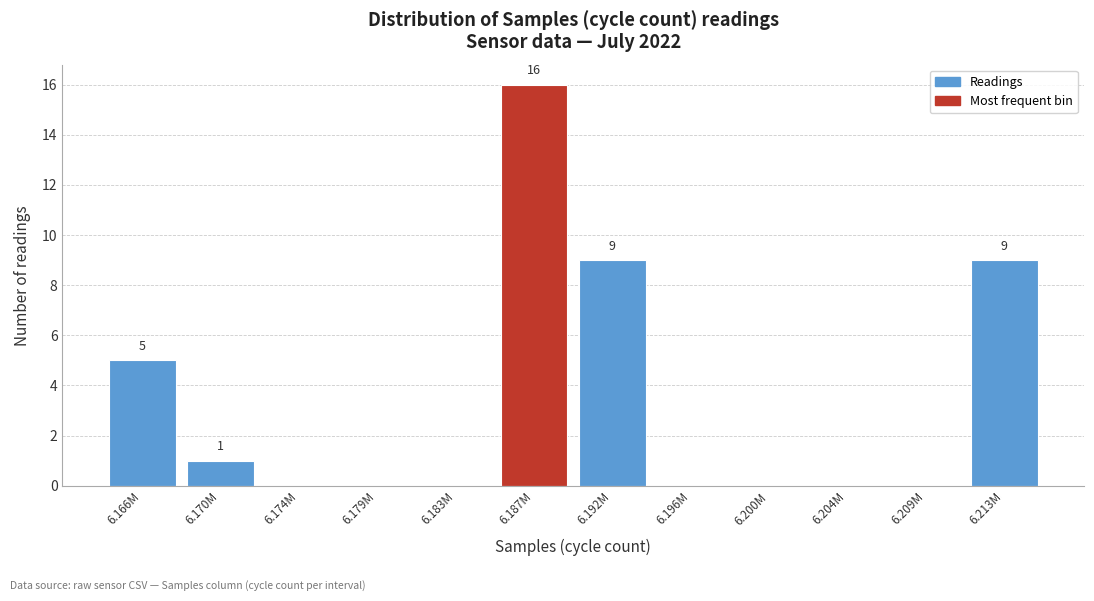

Reading left to right, extract all data points from this chart.

6.166M=5	6.170M=1	6.174M=0	6.179M=0	6.183M=0	6.187M=16	6.192M=9	6.196M=0	6.200M=0	6.204M=0	6.209M=0	6.213M=9